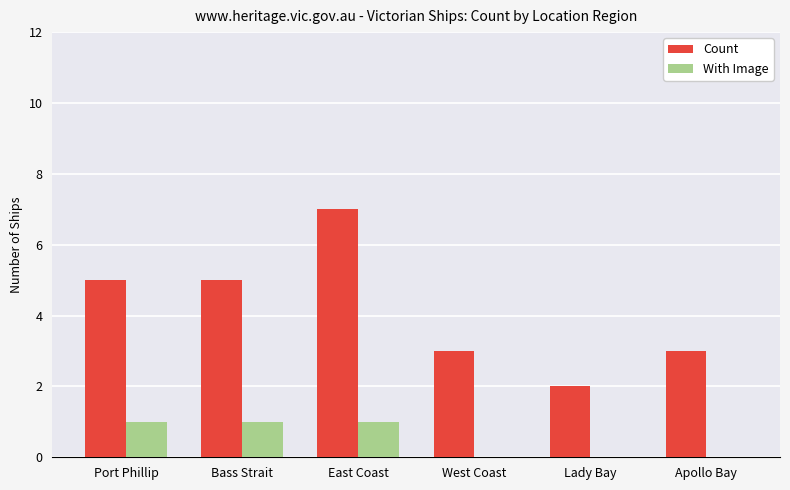

At which label does Count reach its peak?

East Coast